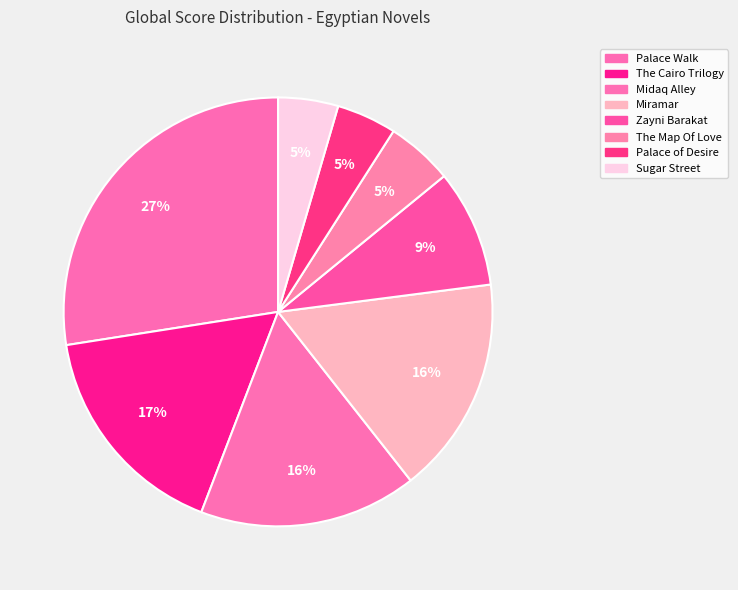

How many slices are in this pie chart?

8